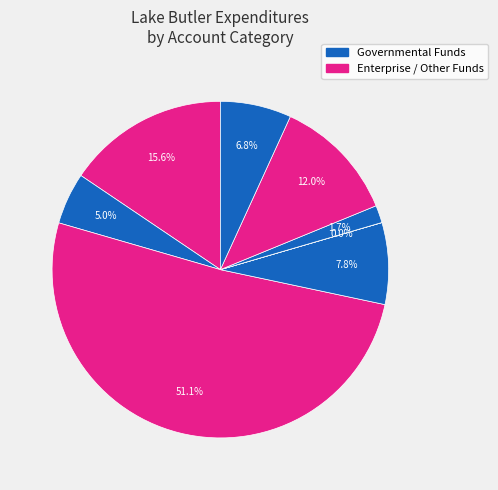

How many slices are in this pie chart?

8